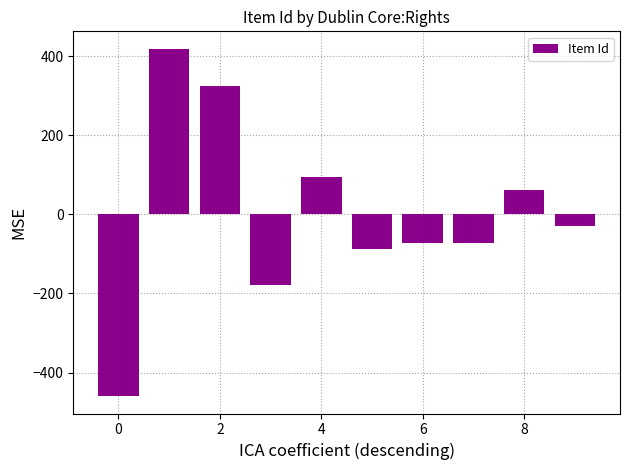

What is the minimum value shown in the chart?

-459.5